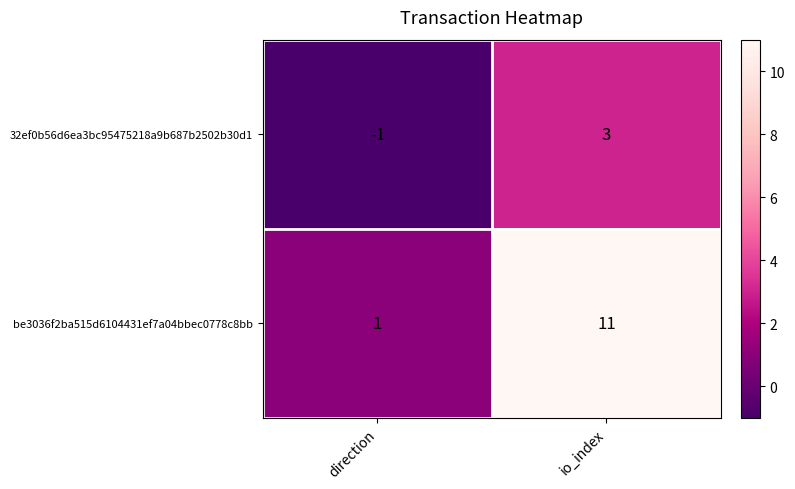

Rank the series at direction from lowest to highest value.

32ef0b56d6ea3bc95475218a9b687b2502b30d1, be3036f2ba515d6104431ef7a04bbec0778c8bb